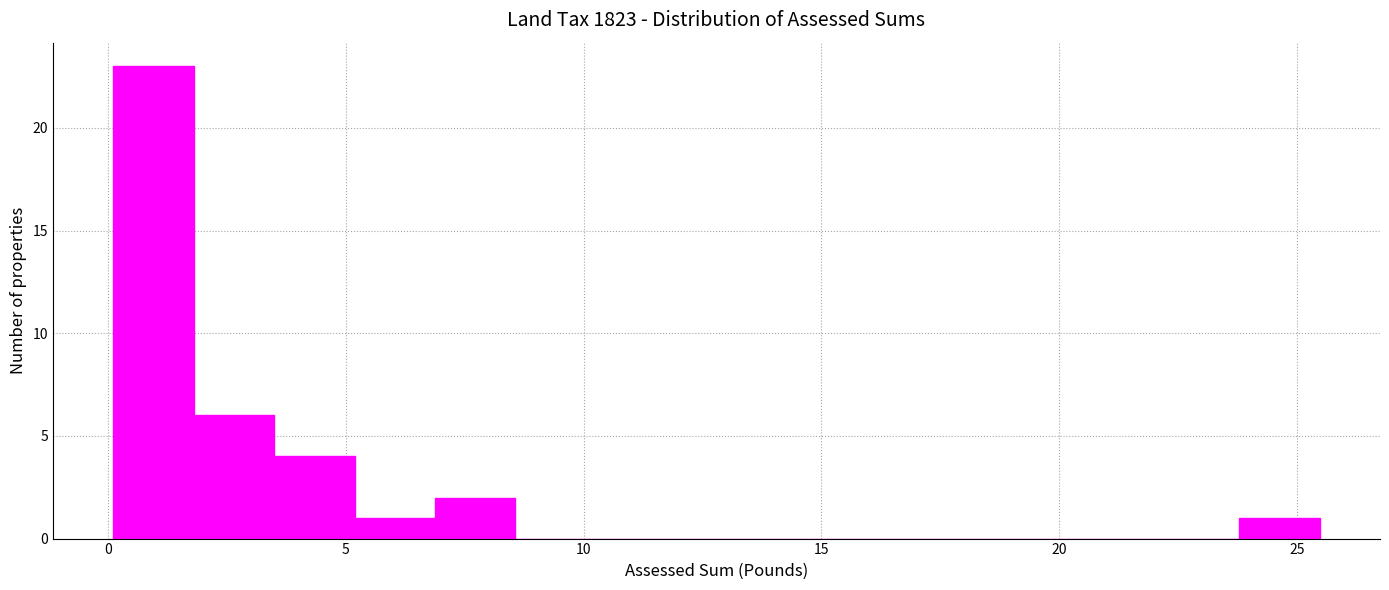

Read against the x-axis, roughly where is the centre of the tallest bar?

1.0